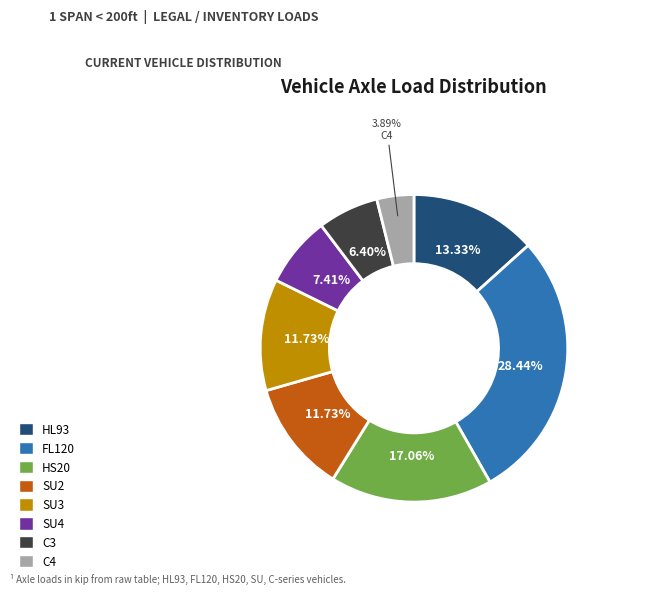

Between SU4 and FL120, which is larger?

FL120